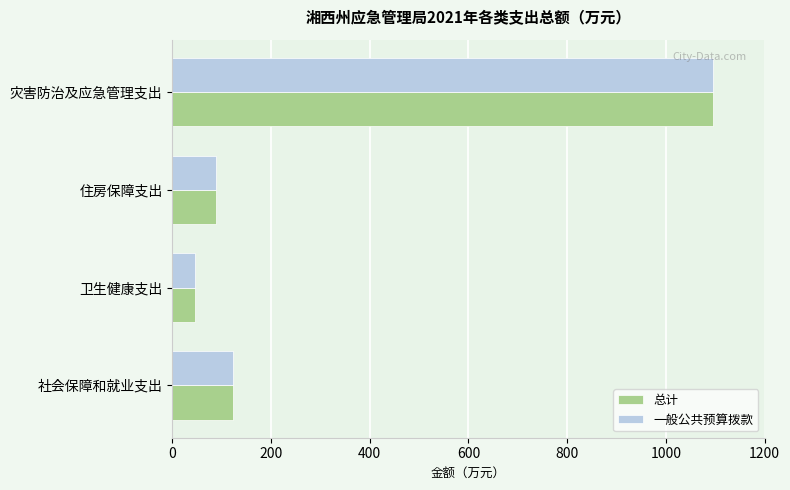

How many values in the 一般公共预算拨款 series are below 123?

2